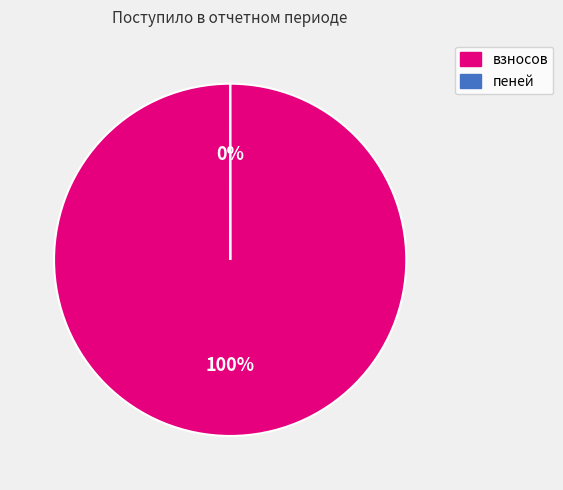

The взносов slice represents 89% of the pie. True or false?

False